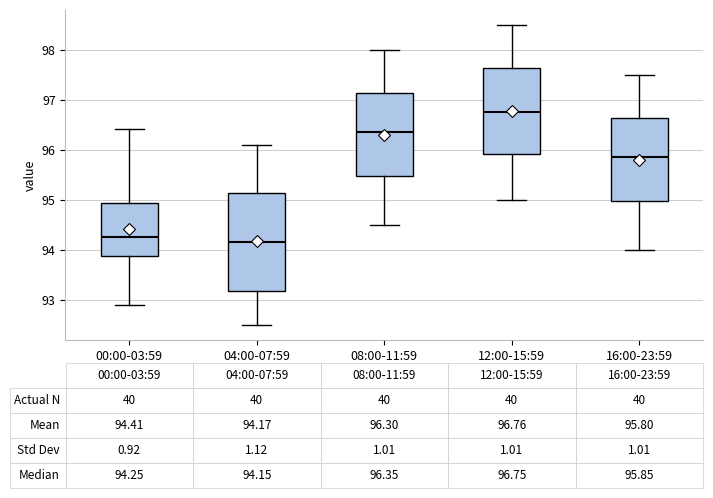

Comparing the boxes themselves (not the whiskers), which one is the tallest?

04:00-07:59